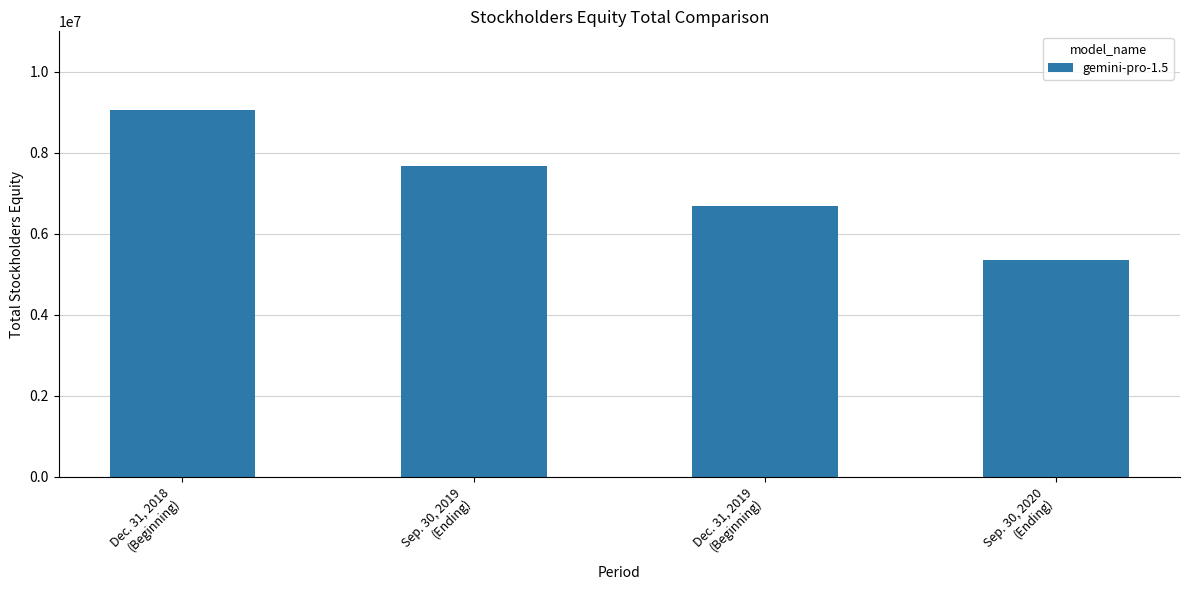

Which label corresponds to the largest value in the chart?

Dec. 31, 2018
(Beginning)